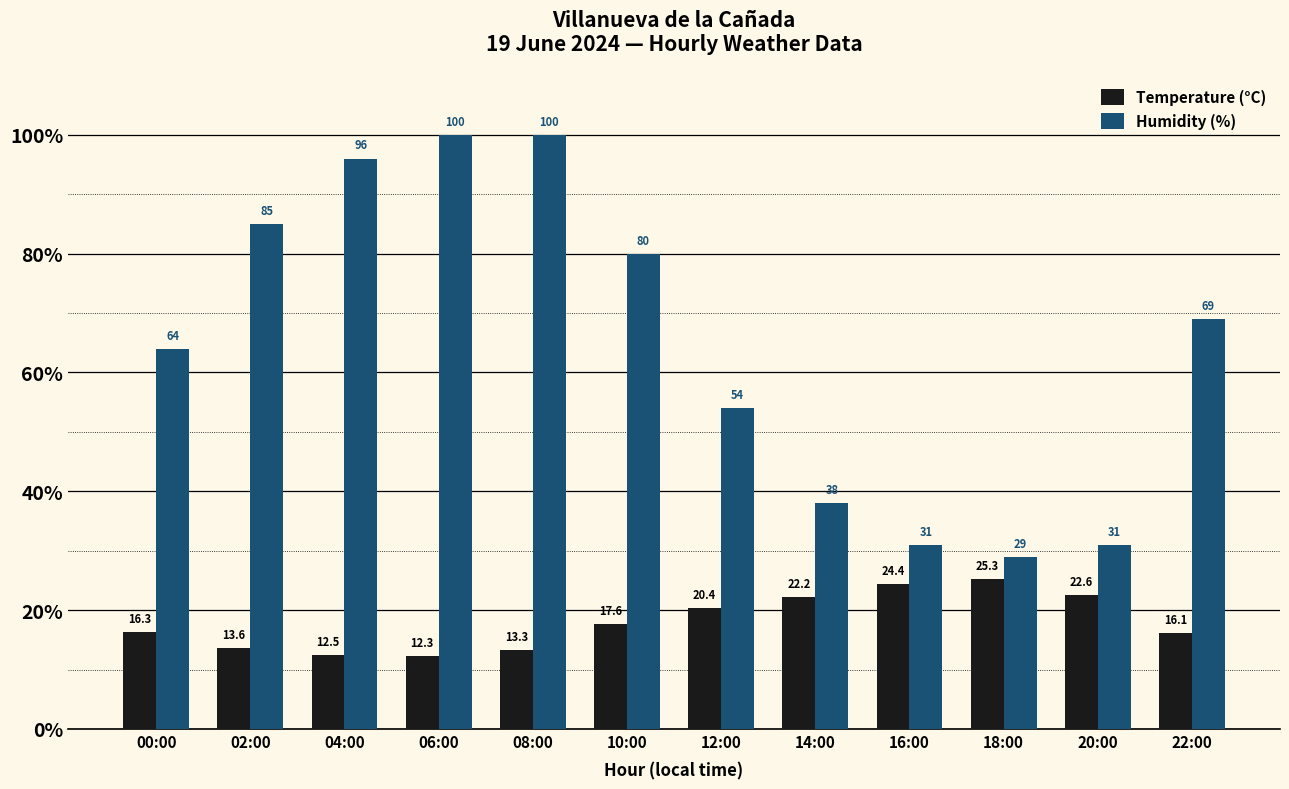

True or false: Temperature (°C) has a value of 28.7 at 00:00.

False